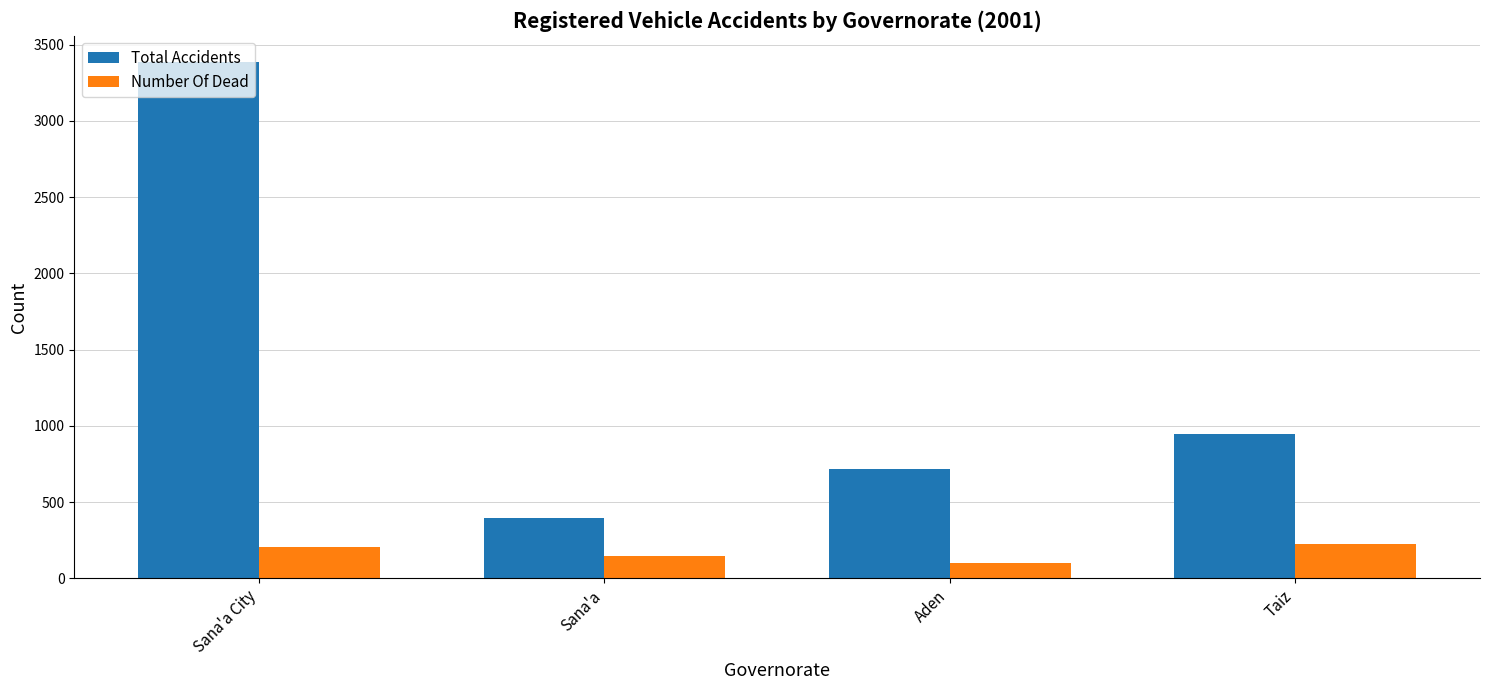

Reading left to right, list all the values displayed in this chart.

Total Accidents: Sana'a City=3389	Sana'a=394	Aden=717	Taiz=947
Number Of Dead: Sana'a City=209	Sana'a=149	Aden=102	Taiz=224